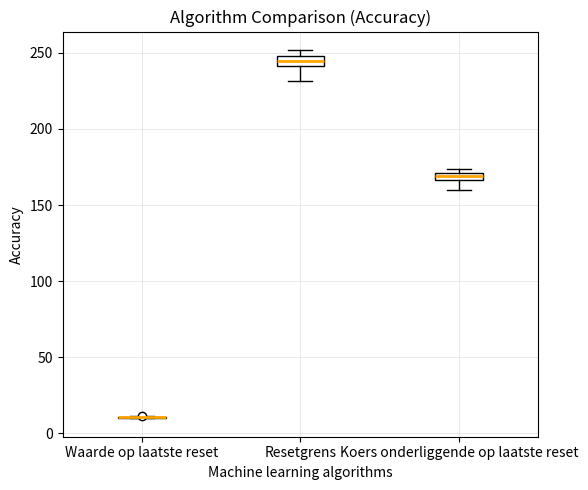

Where is the lower edge of the box for Resetgrens on the y-axis? The values are not printed on the chart, so give them approximately, as read against the axis.

240